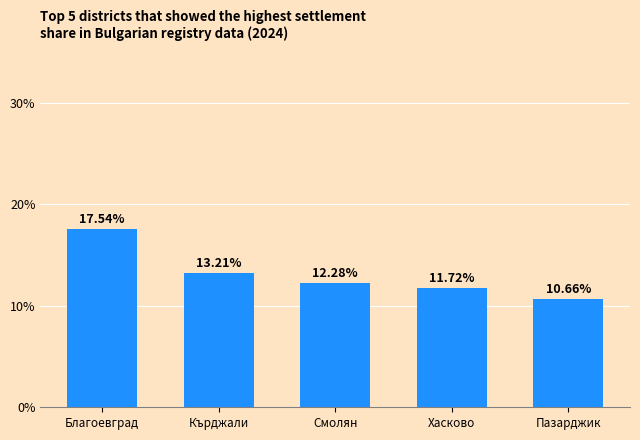

What is the value of the 3rd bar from the left?

12.3